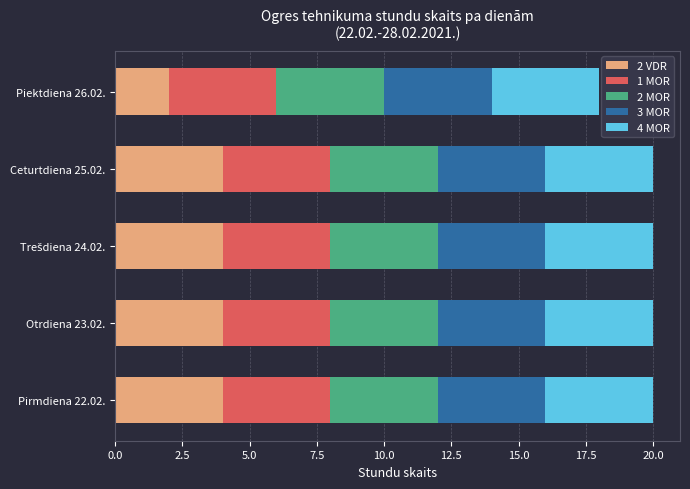

At which label does 2 VDR reach its minimum?

Piektdiena 26.02.